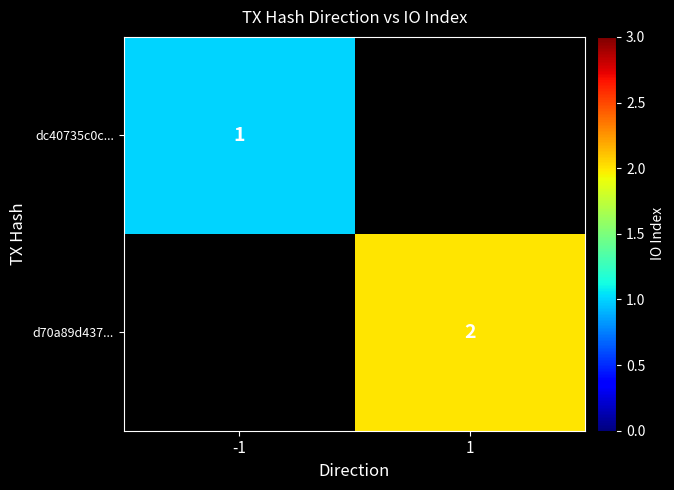

The value of d70a89d437... at 1 is 3. True or false?

False